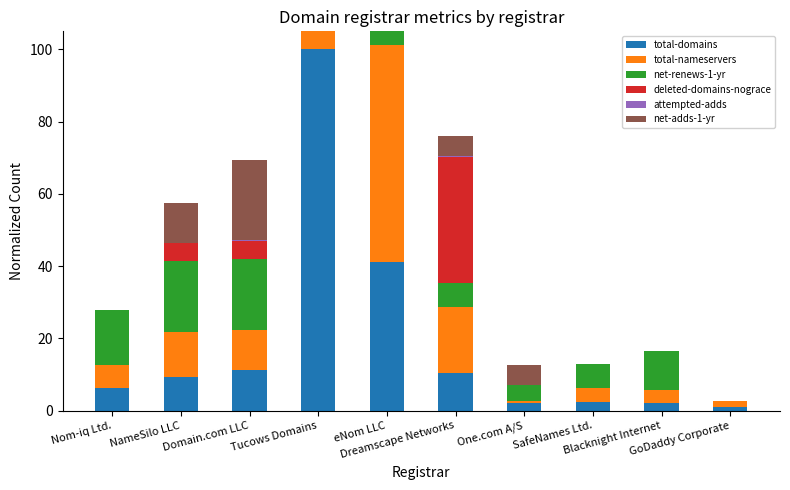

What are all the series names shown in the legend?

total-domains, total-nameservers, net-renews-1-yr, deleted-domains-nograce, attempted-adds, net-adds-1-yr